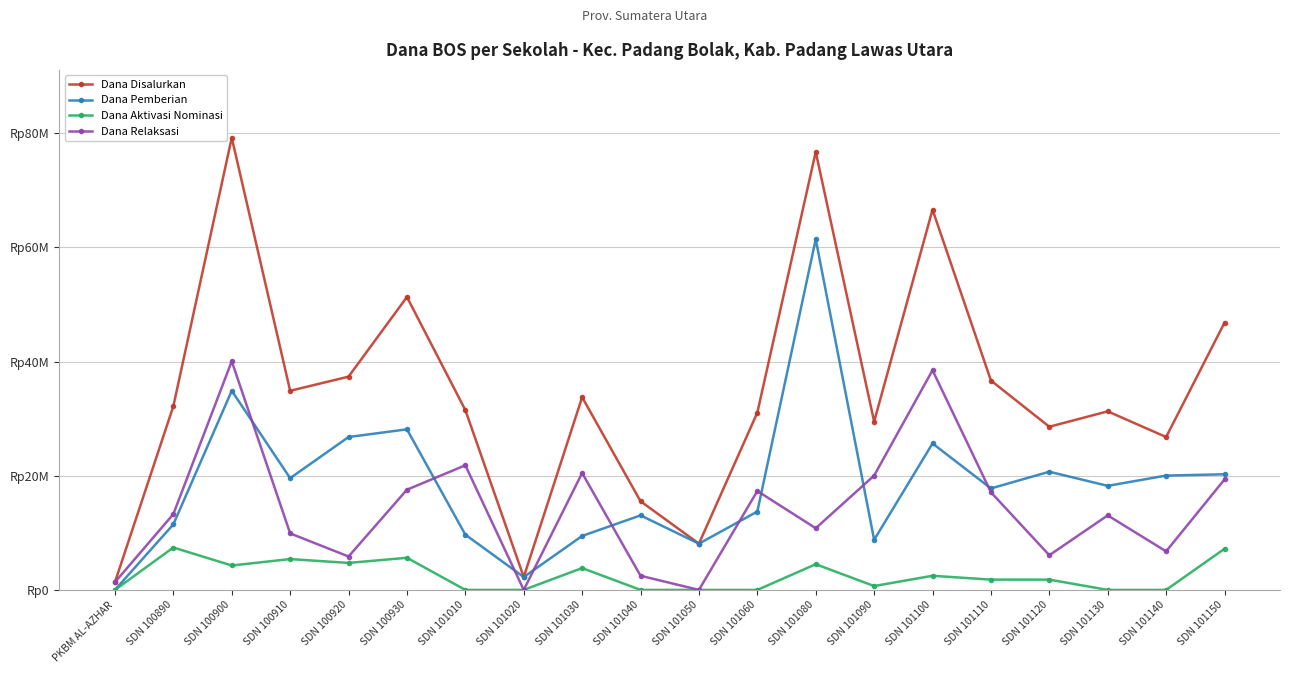

Rank the series by their maximum value, from lowest to highest.

Dana Aktivasi Nominasi, Dana Relaksasi, Dana Pemberian, Dana Disalurkan